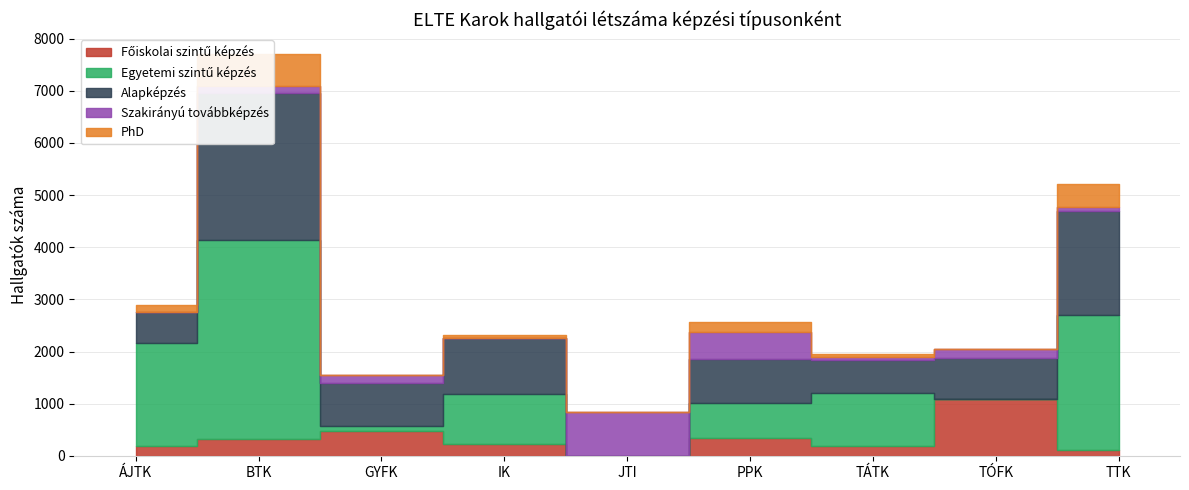

Count the number of data series in this chart.

5